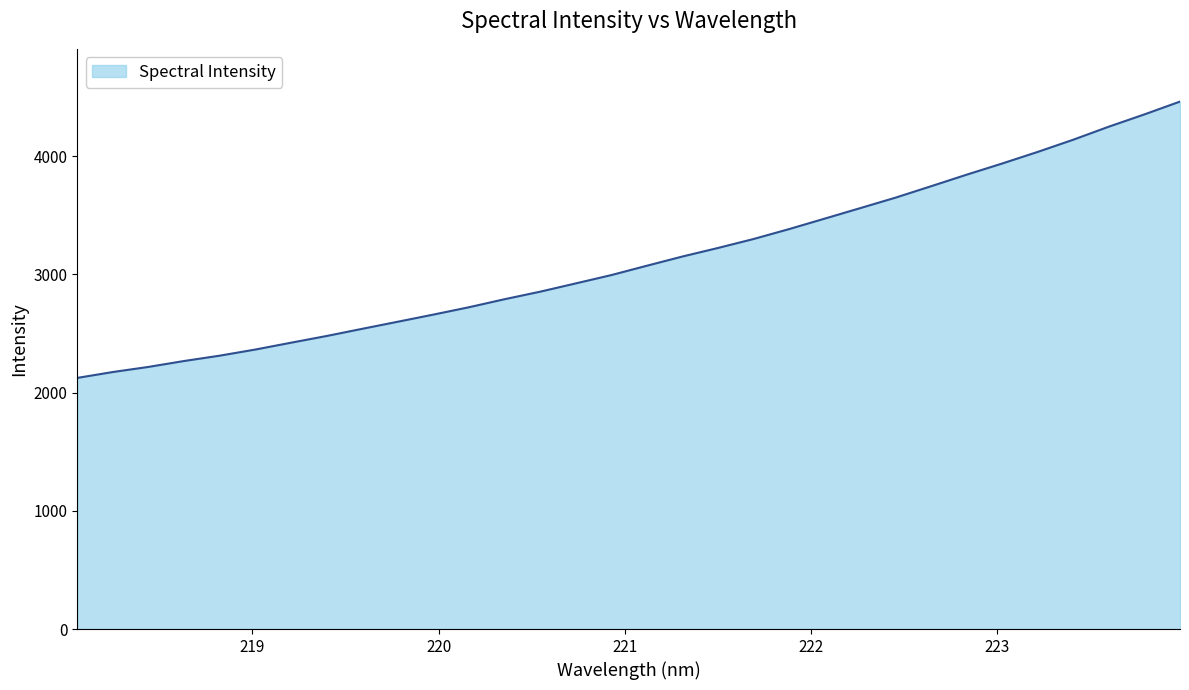

What is the minimum value shown in the chart?

2124.2